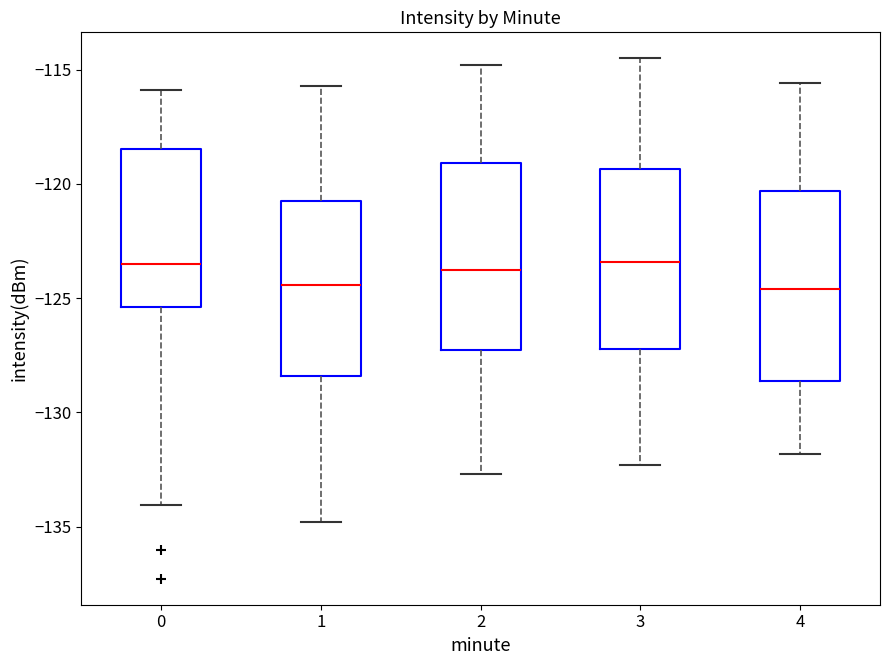

Where is the lower edge of the box at x = 1 on the y-axis? The values are not printed on the chart, so give them approximately, as read against the axis.

-128.5